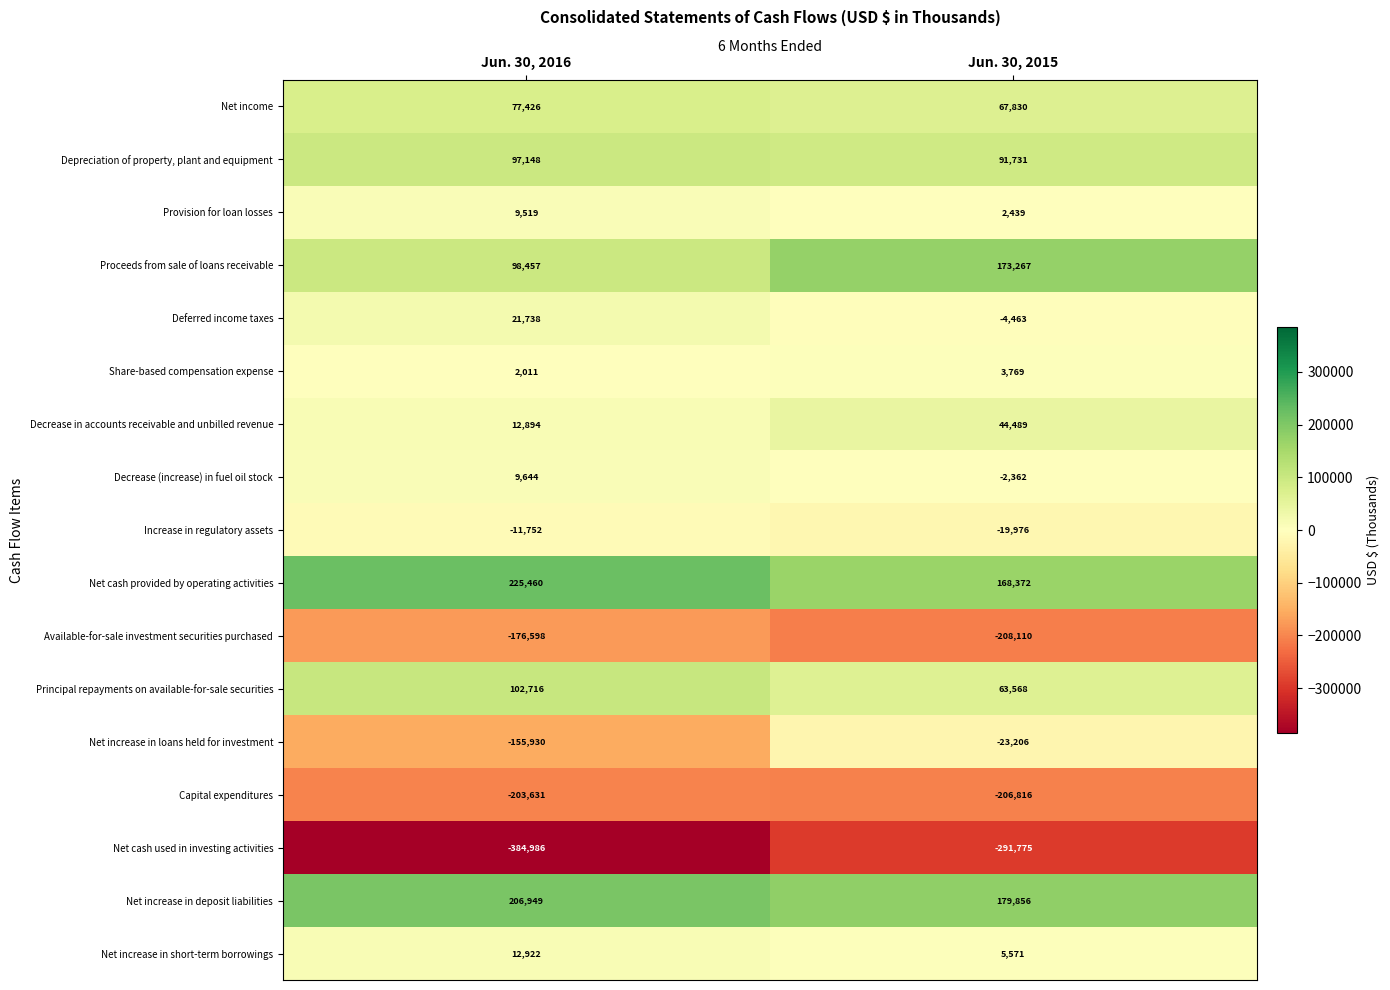

How many series are shown in this chart?

17